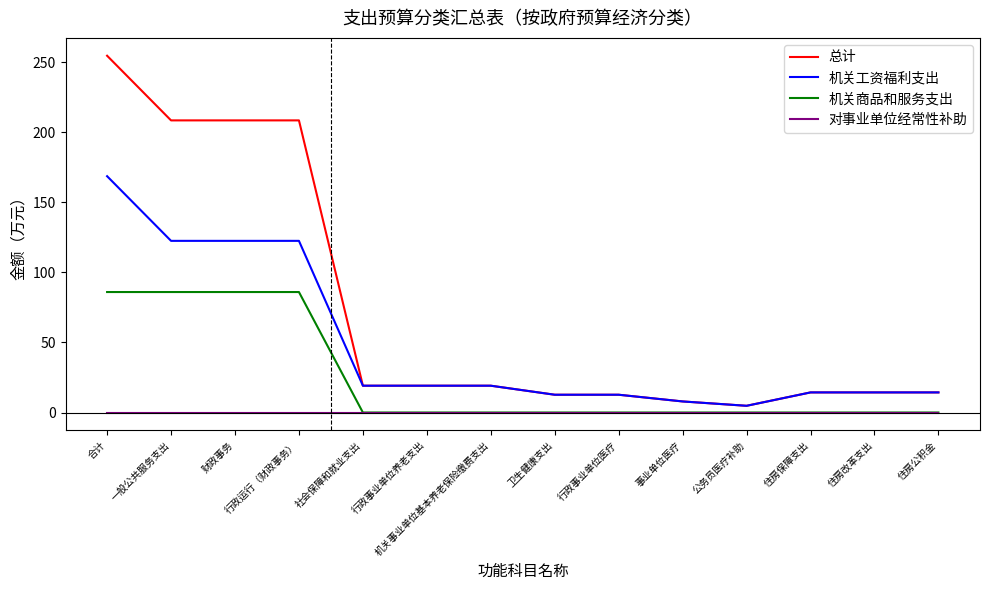

How many lines are shown in the chart?

4